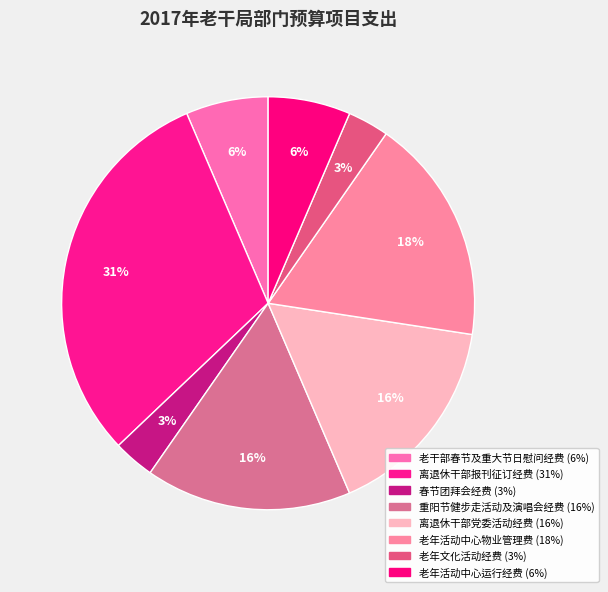

How many slices are in this pie chart?

8